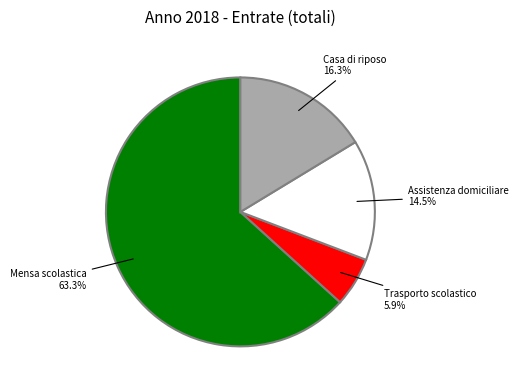

Is it true that Mensa scolastica is 50% of the pie?

False